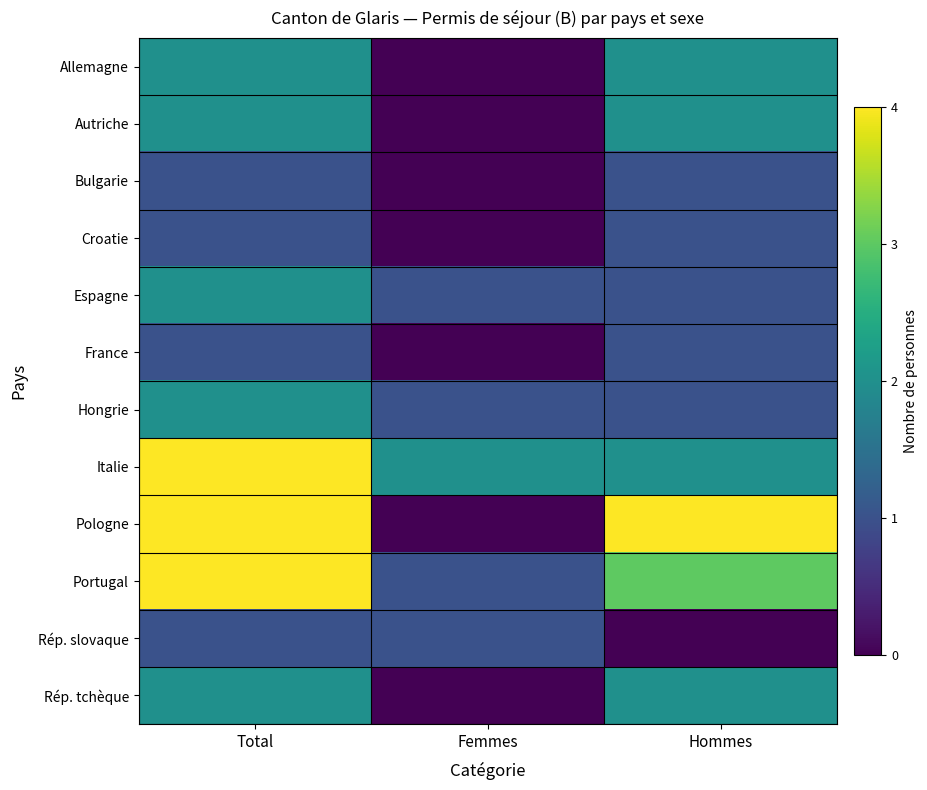

Reading left to right, what are all the values shown in this chart?

Allemagne: Total=2	Femmes=0	Hommes=2
Autriche: Total=2	Femmes=0	Hommes=2
Bulgarie: Total=1	Femmes=0	Hommes=1
Croatie: Total=1	Femmes=0	Hommes=1
Espagne: Total=2	Femmes=1	Hommes=1
France: Total=1	Femmes=0	Hommes=1
Hongrie: Total=2	Femmes=1	Hommes=1
Italie: Total=4	Femmes=2	Hommes=2
Pologne: Total=4	Femmes=0	Hommes=4
Portugal: Total=4	Femmes=1	Hommes=3
Rép. slovaque: Total=1	Femmes=1	Hommes=0
Rép. tchèque: Total=2	Femmes=0	Hommes=2